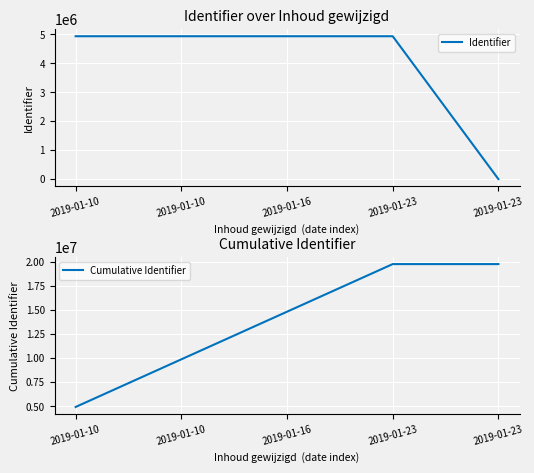

At which label is Identifier closest to 2468102?

2019-01-10